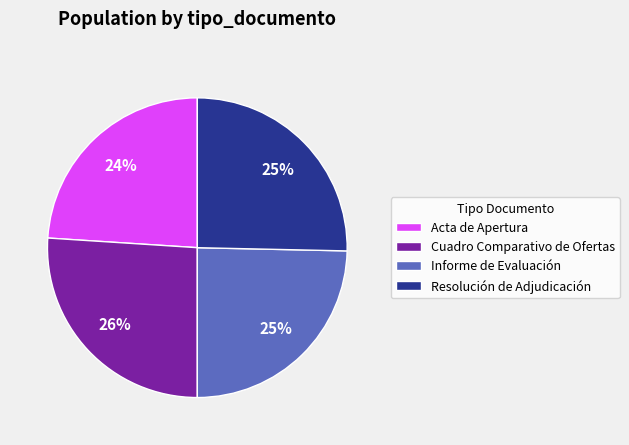

The Acta de Apertura slice represents 24% of the pie. True or false?

True